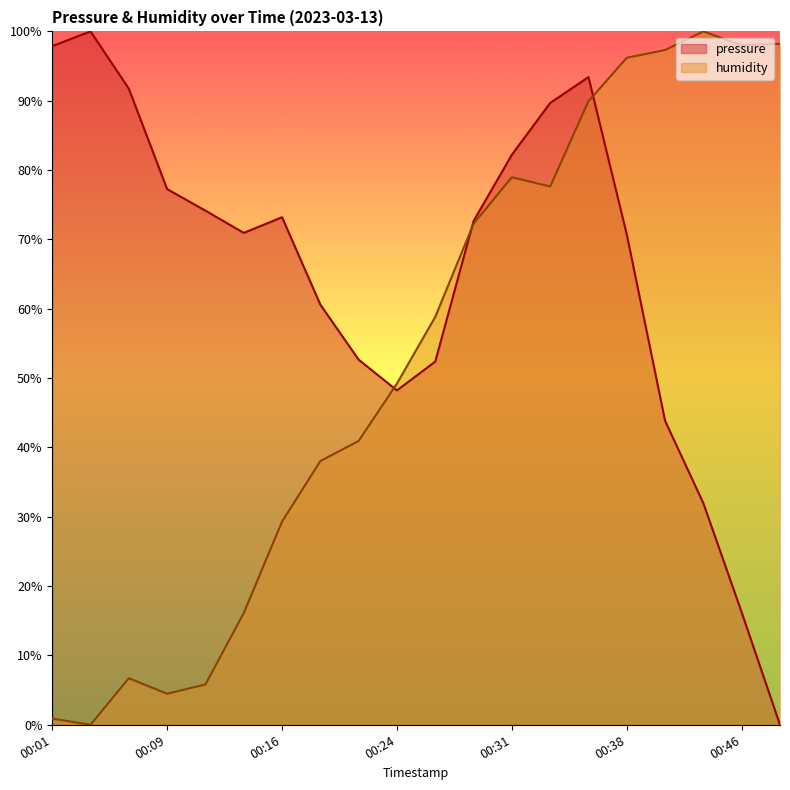

Rank the series at 00:31 from lowest to highest value.

humidity, pressure